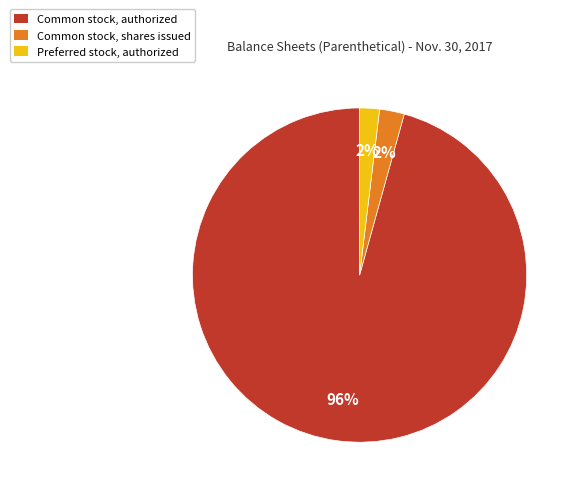

Is it true that Common stock, authorized is 96% of the pie?

True